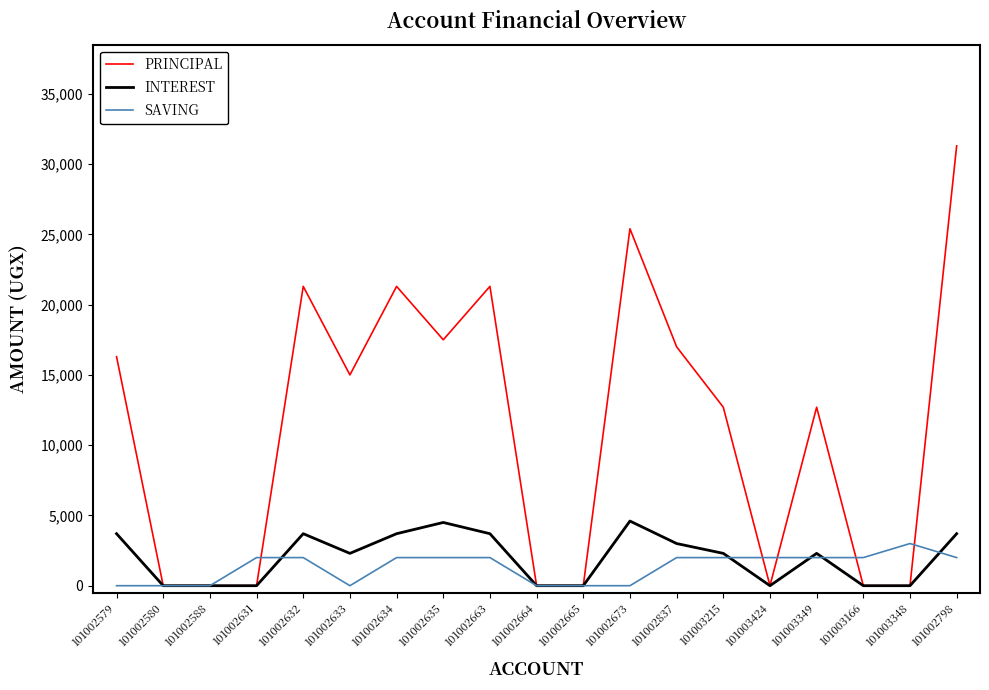

Read the SAVING value at 101002798.

2000